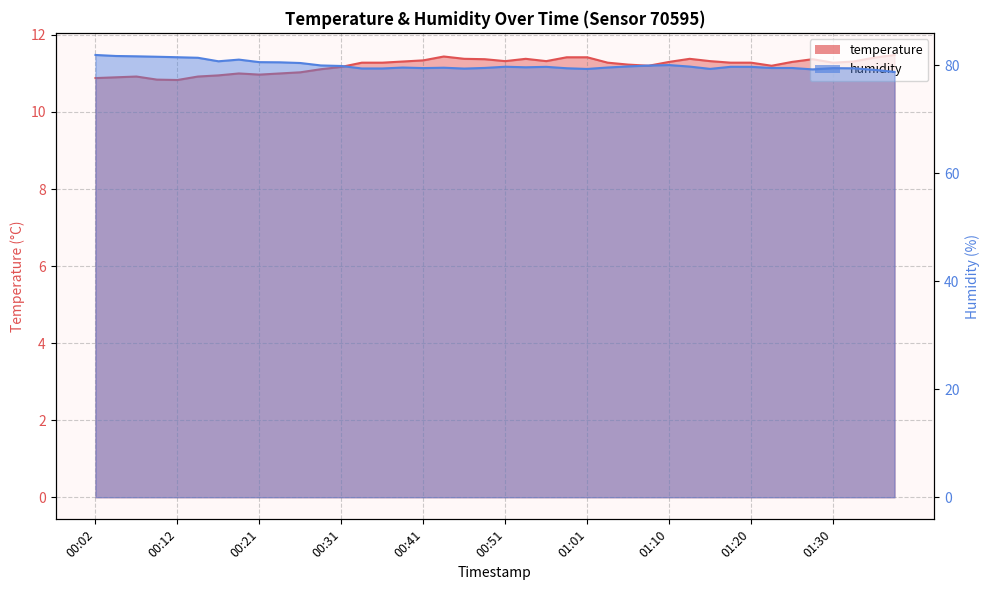

What is the label of the 40th point from the right?

00:02